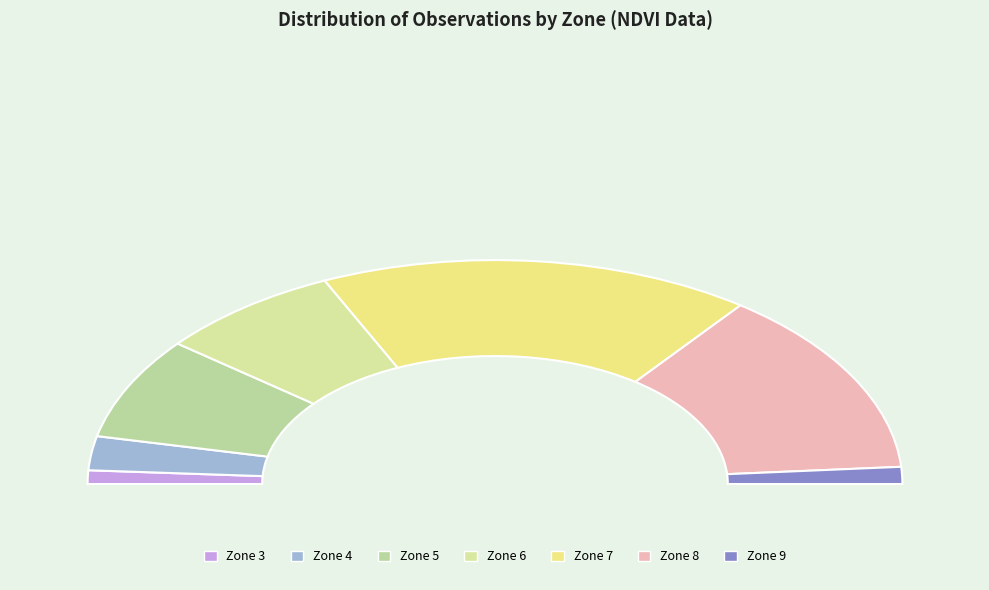

Rank the categories by value from highest to lowest.

7, 8, 5, 6, 4, 9, 3